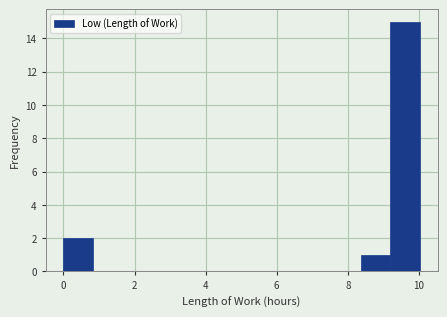

Reading left to right, transcribe this chart: for each bar, give the range it covers on the x-axis and its height. Neither the bar edges nor the heights are printed on the chart, so give them approximately, as read against the axes.

0.0 to 0.8: 2
0.8 to 1.6: 0
1.6 to 2.6: 0
2.6 to 3.4: 0
3.4 to 4.2: 0
4.2 to 5.0: 0
5.0 to 5.8: 0
5.8 to 6.6: 0
6.6 to 7.6: 0
7.6 to 8.4: 0
8.4 to 9.2: 1
9.2 to 10.0: 15